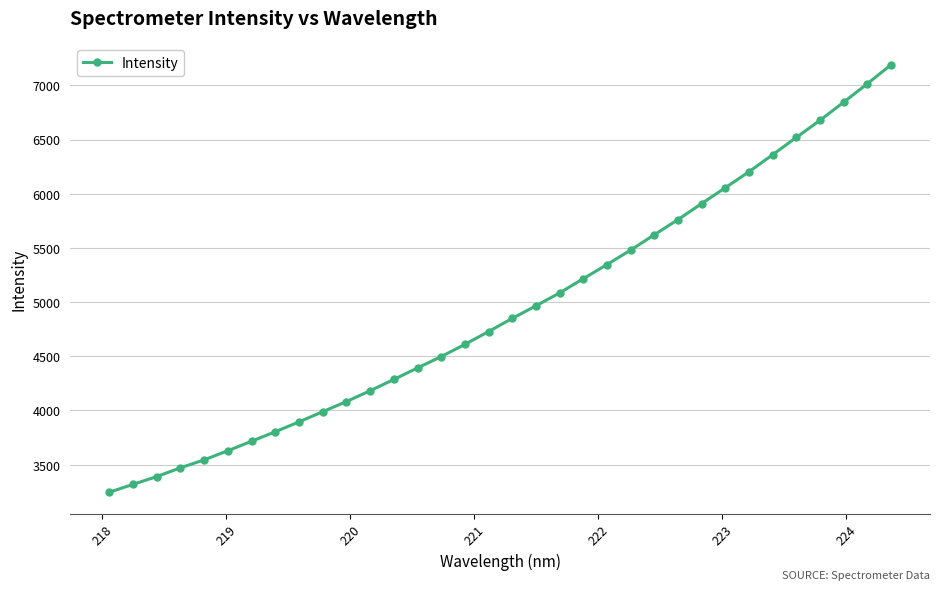

What is the smallest value displayed?

3245.4